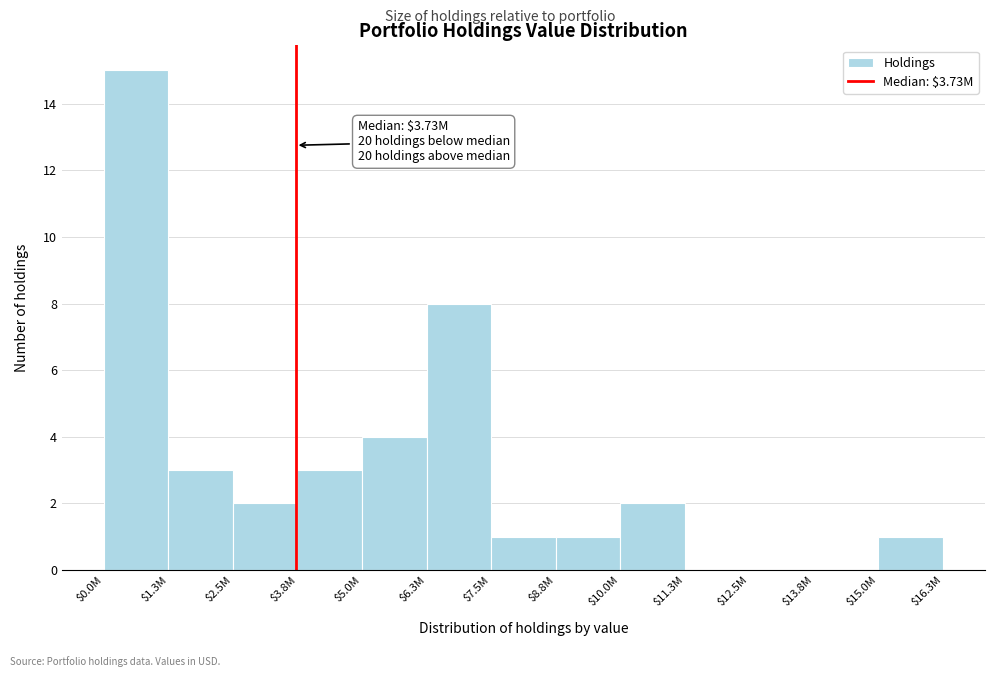

Which category has the highest value across all series?

$0.0M